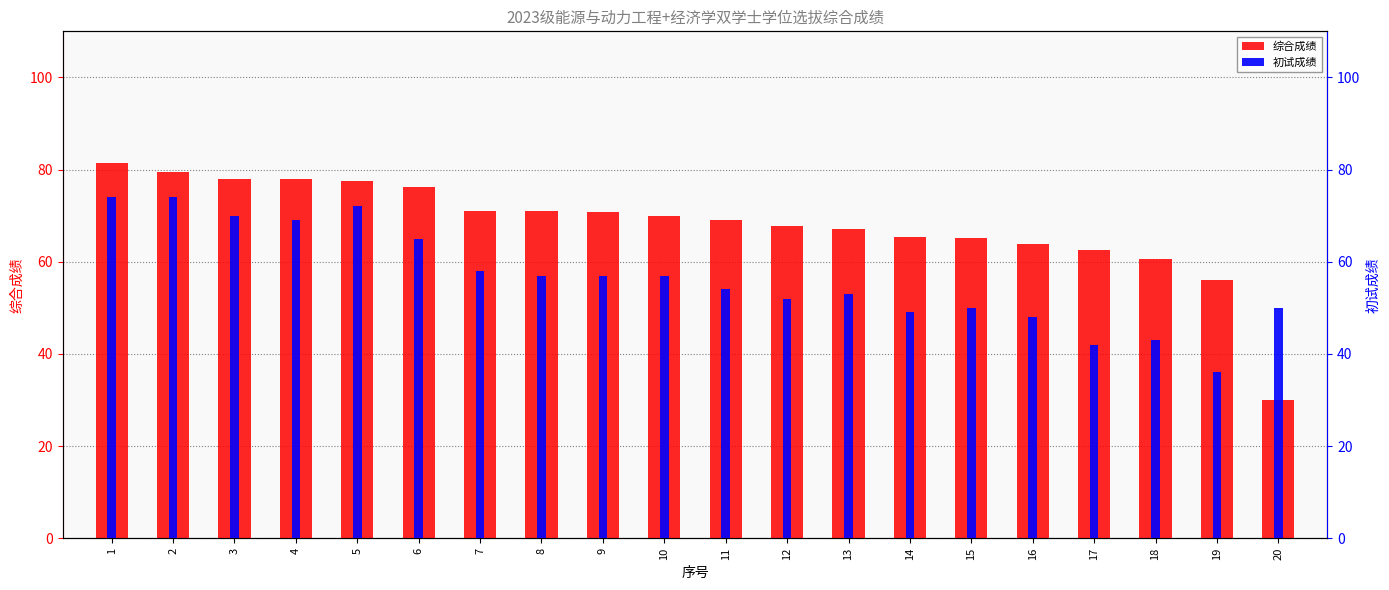

What is the lowest value of the 初试成绩 series?

36.0